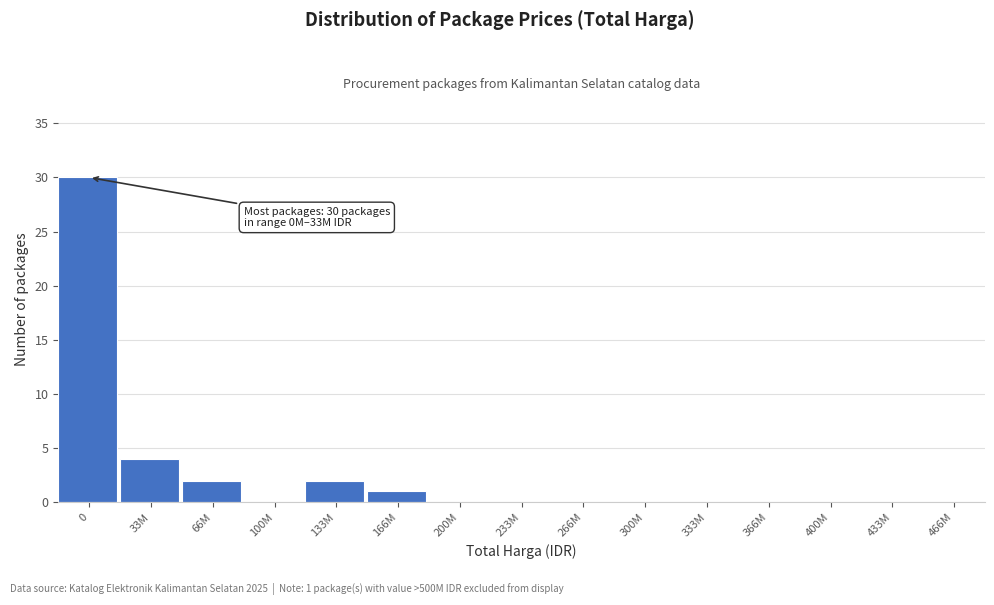

Reading left to right, what are all the values shown in this chart?

0=30	33M=4	66M=2	100M=0	133M=2	166M=1	200M=0	233M=0	266M=0	300M=0	333M=0	366M=0	400M=0	433M=0	466M=0